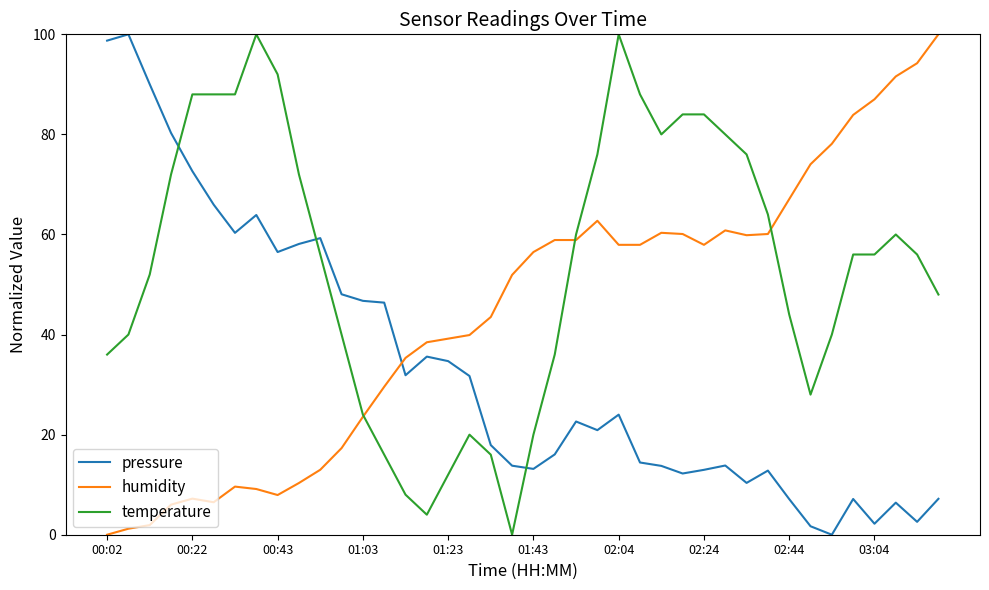

How many intersections are there between humidity and pressure?

1